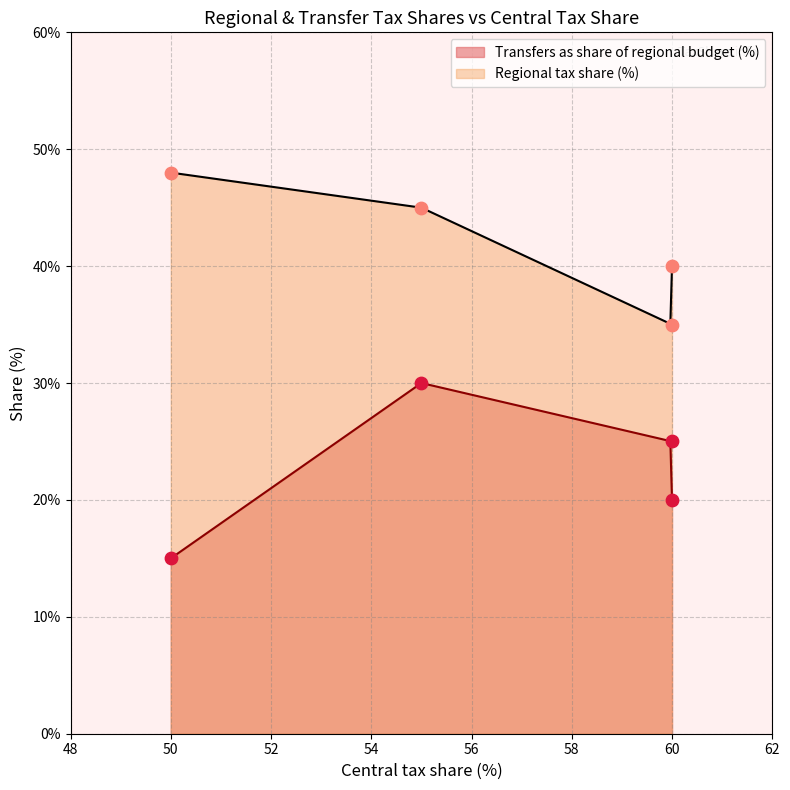

True or false: Regional tax share (%) and Transfers as share of regional budget (%) intersect in this chart.

False